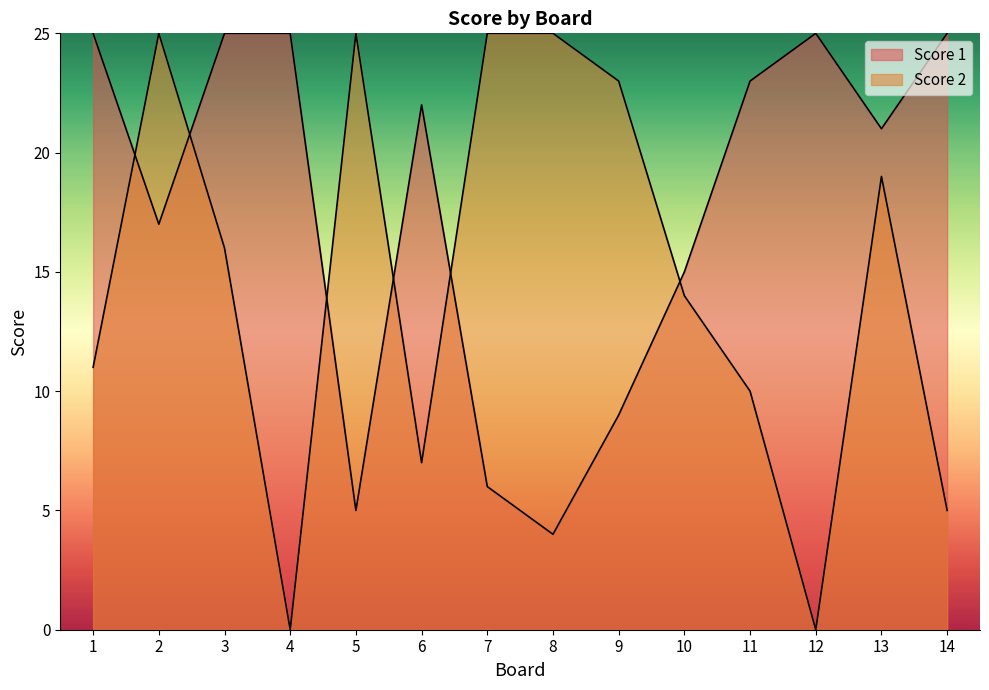

Which series ends up on top after the final intersection of Score 1 and Score 2?

Score 1